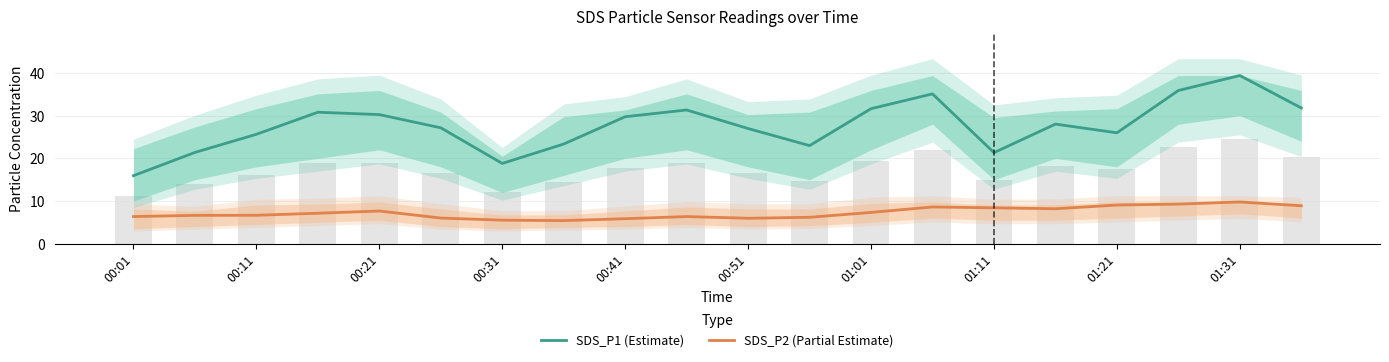

What is the total value across all series at 00:01?

22.3